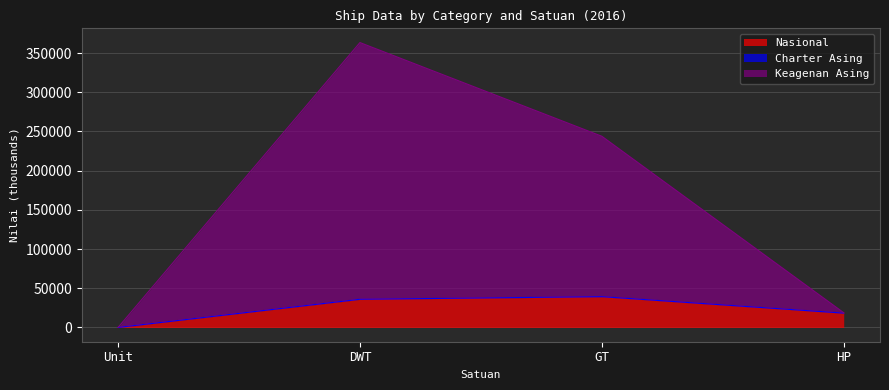

True or false: Keagenan Asing has more than 2 interior local peaks.

False